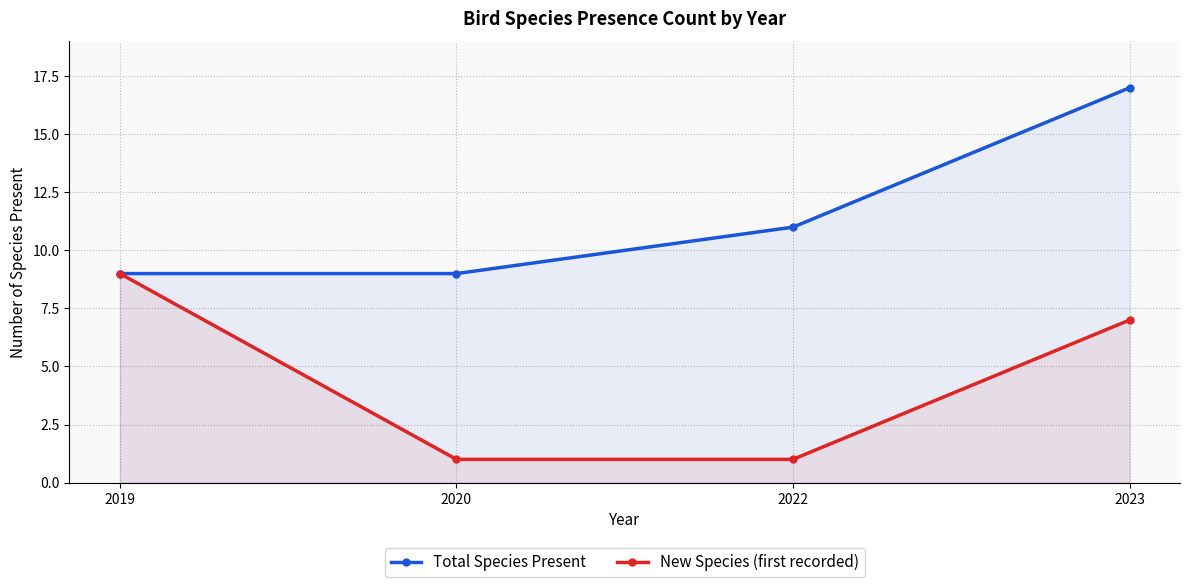

What is the maximum value shown in the chart?

17